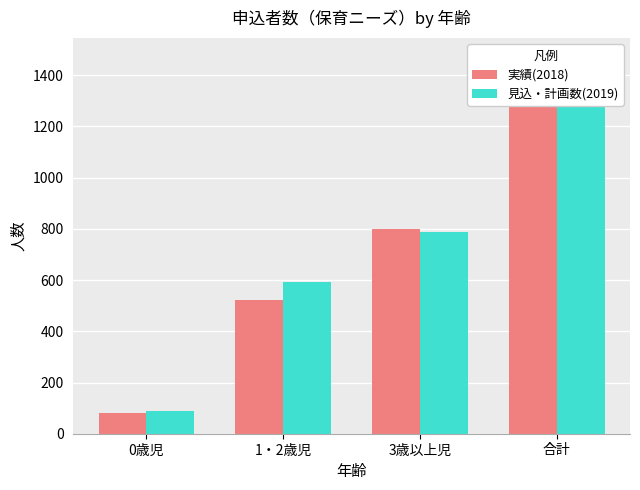

What is the difference between the second highest and second lowest values in the 実績(2018) series?

276